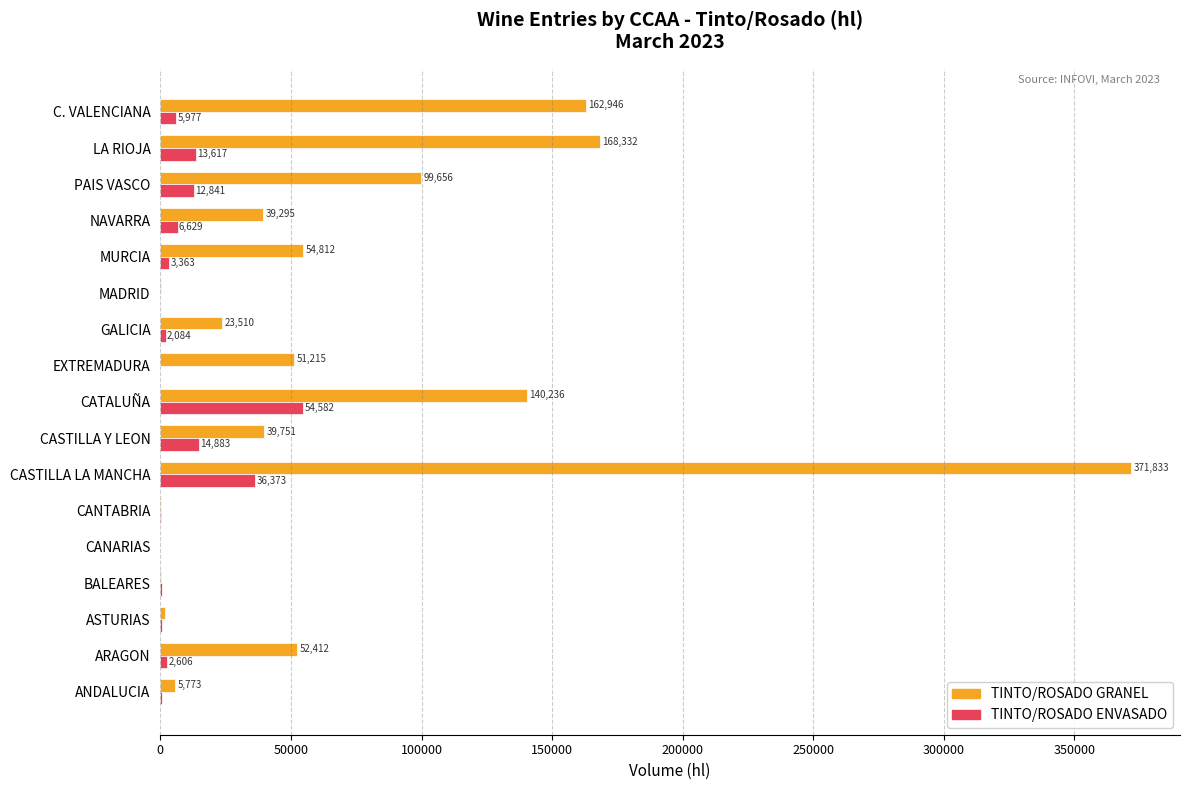

What is the sum of the TINTO/ROSADO GRANEL values at ASTURIAS and CATALUÑA?

141846